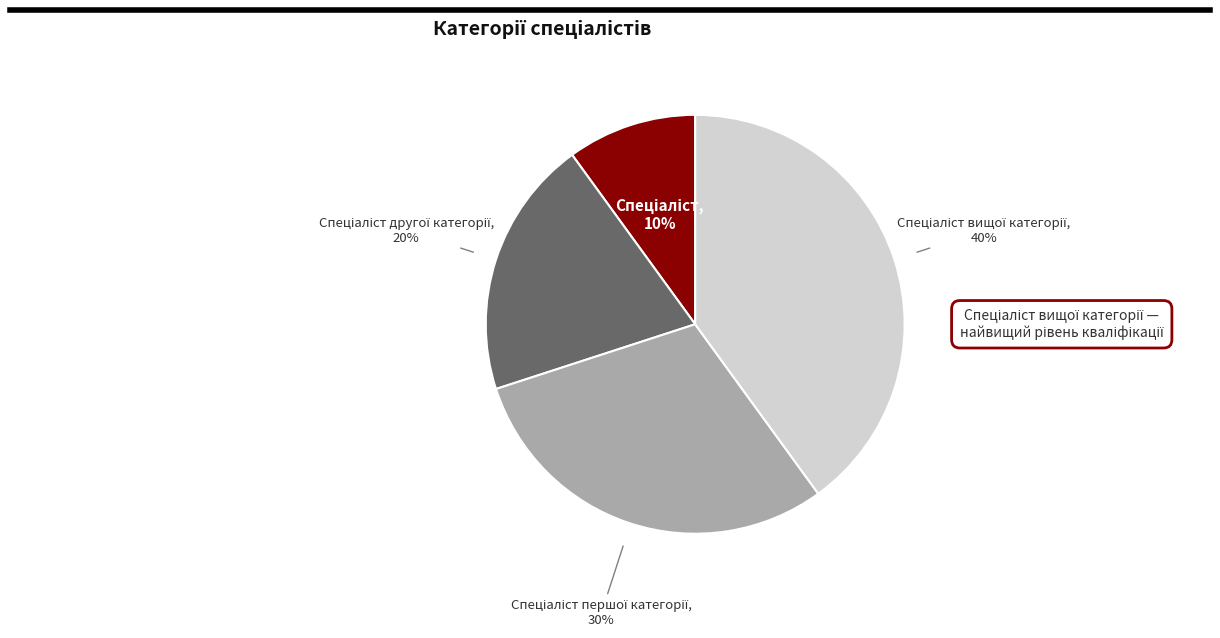

Is there any slice that represents more than half of the pie?

No